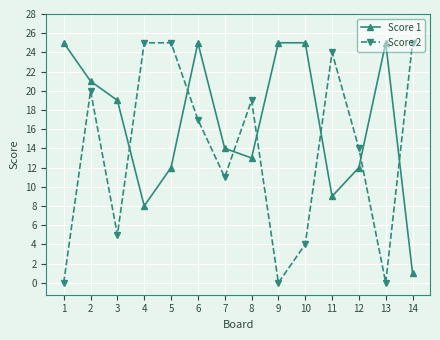

True or false: Score 2 has more than 2 interior local peaks.

True